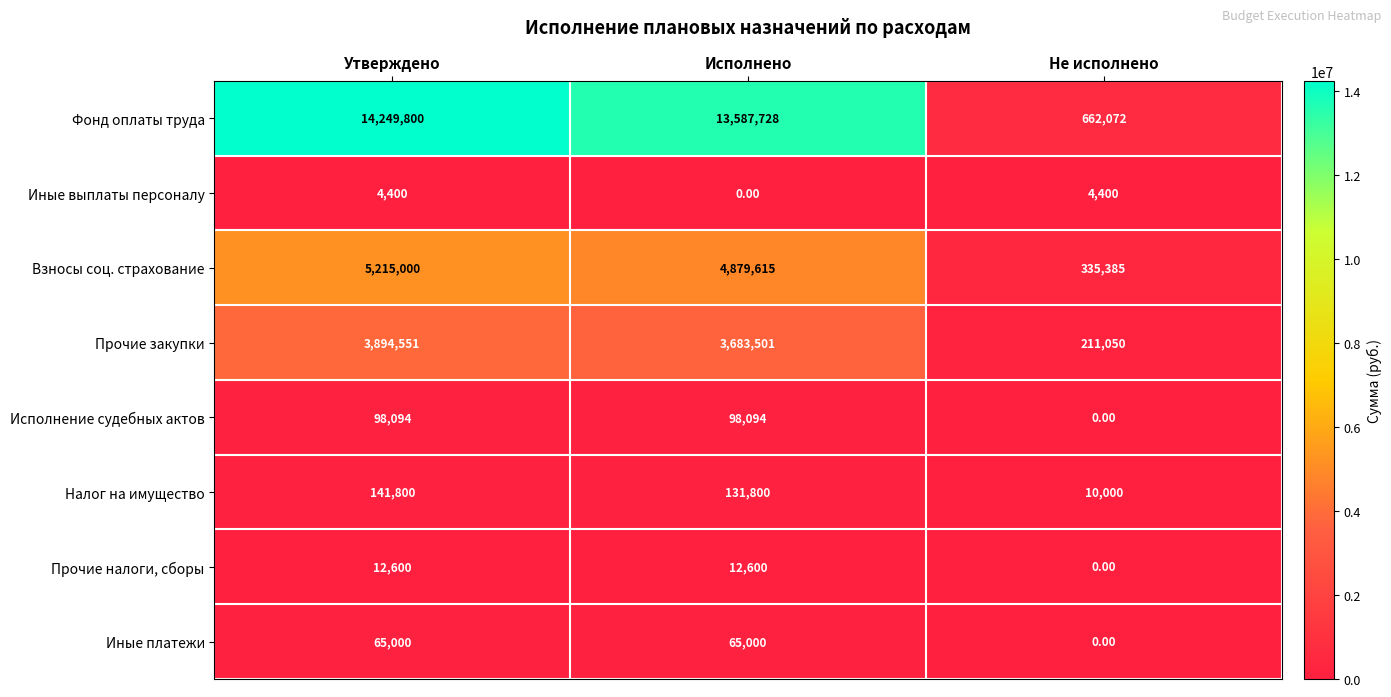

How many series are shown in this chart?

8